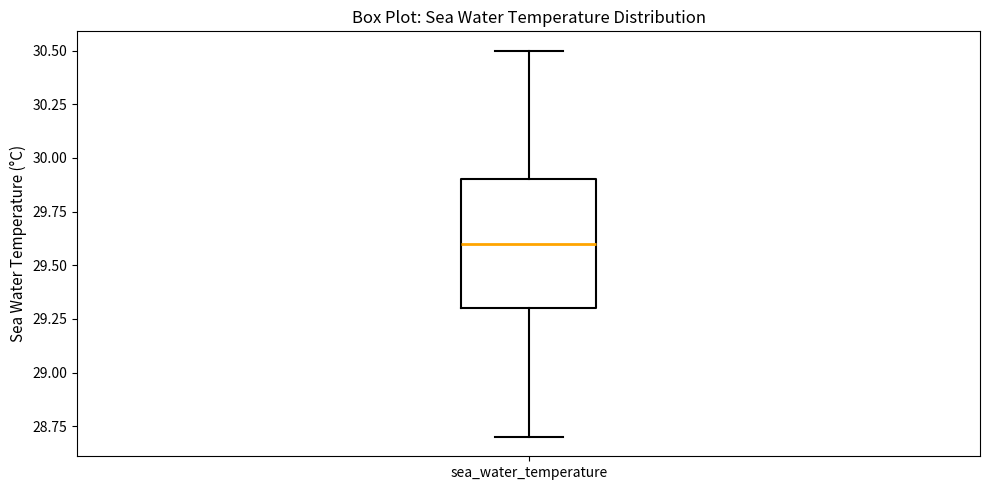

Read this box plot against the y-axis: the position of the median line, the range covered by the box, and the ends of both whiskers. The values are not printed on the chart, so give them approximately, as read against the axis.

median 29.6, box 29.3 to 29.9, whiskers 28.7 to 30.5